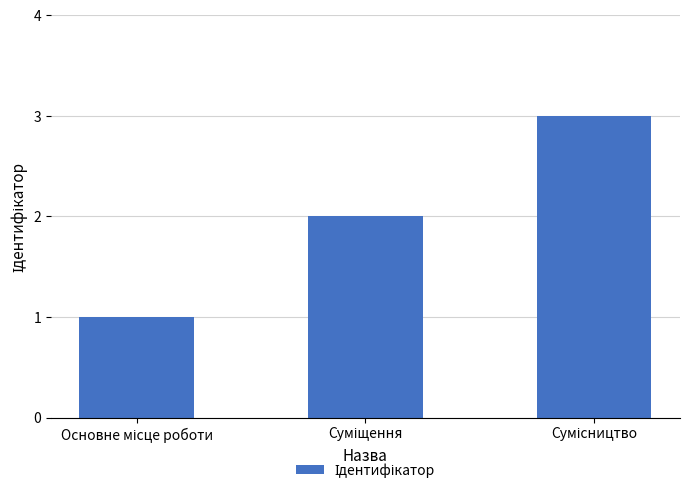

Count the values in the range 1 to 3.

3